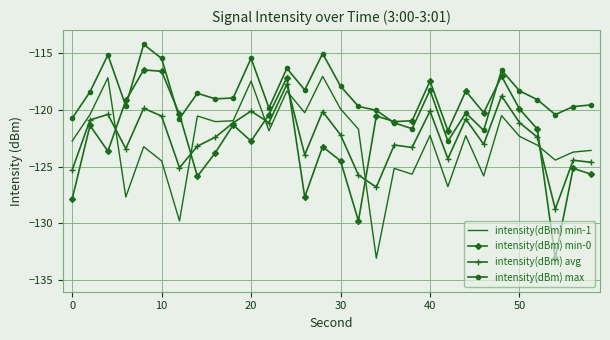

Which series has the widest spread of values?

intensity(dBm) min-0